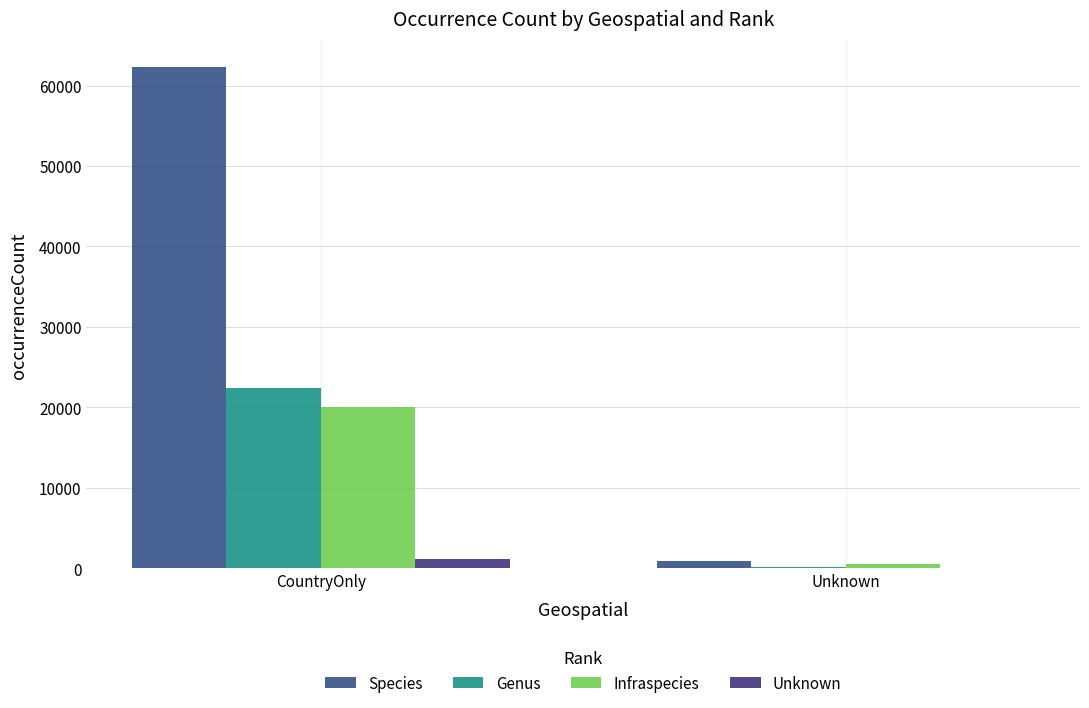

Reading left to right, transcribe all the data shown in this chart.

Species: CountryOnly=62344	Unknown=937
Genus: CountryOnly=22426	Unknown=150
Infraspecies: CountryOnly=20011	Unknown=504
Unknown: CountryOnly=1181	Unknown=4